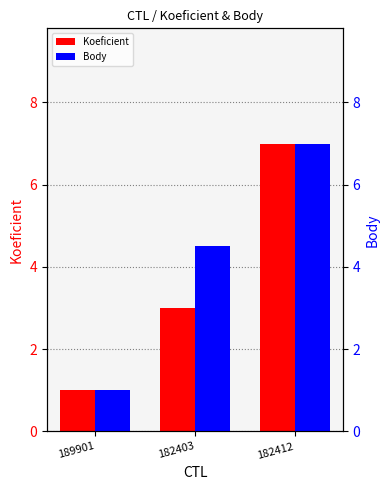

How many bars are there in each group?

2